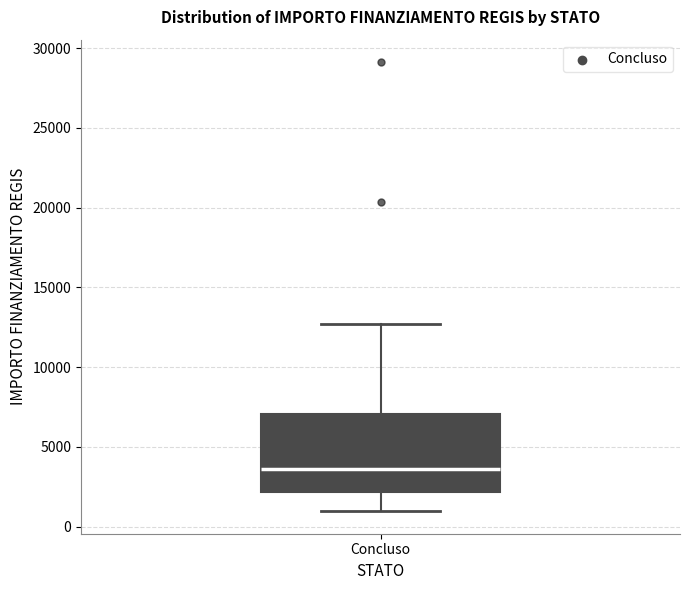

Read this box plot against the y-axis: the position of the median line, the range covered by the box, and the ends of both whiskers. The values are not printed on the chart, so give them approximately, as read against the axis.

median 3500, box 2000 to 7000, whiskers 1000 to 12500